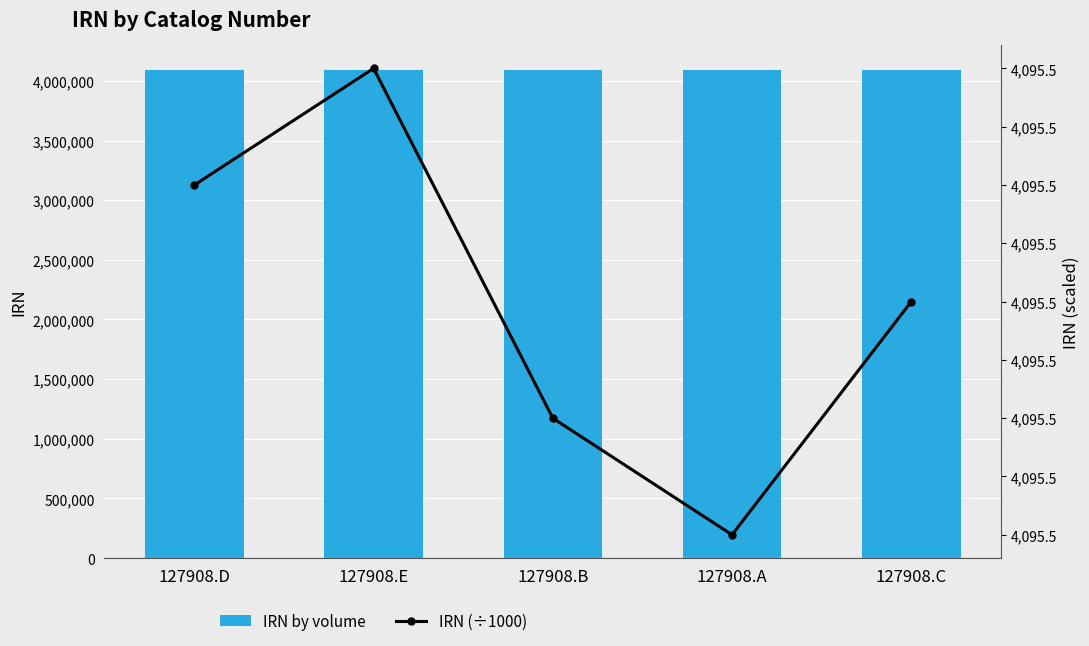

What is the sum of all IRN (÷1000) values?

20477.3